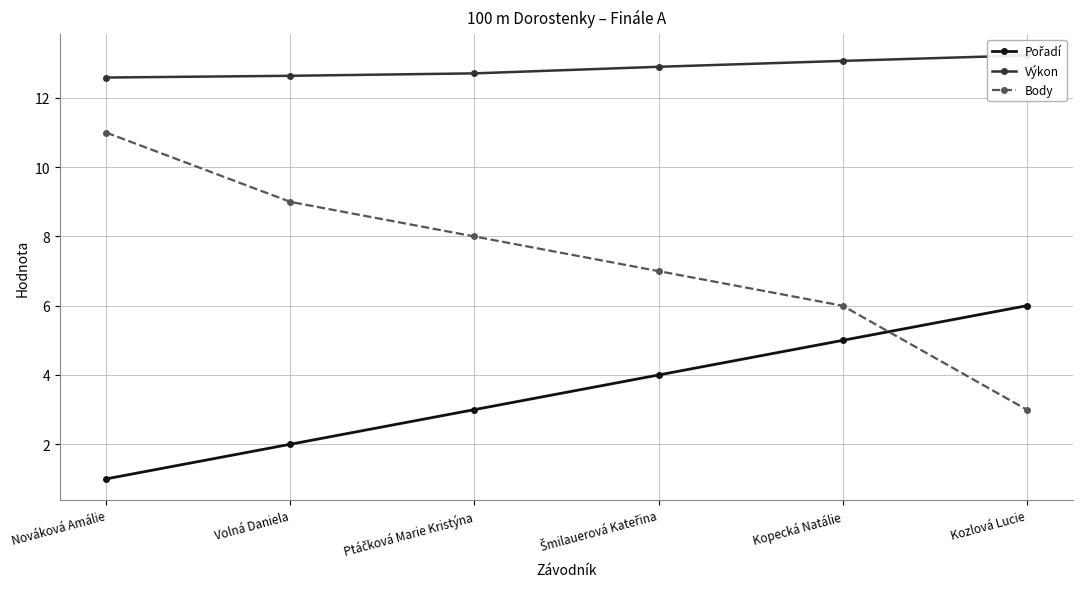

List the labels in order of Pořadí value, largest first.

Kozlová Lucie, Kopecká Natálie, Šmilauerová Kateřina, Ptáčková Marie Kristýna, Volná Daniela, Nováková Amálie